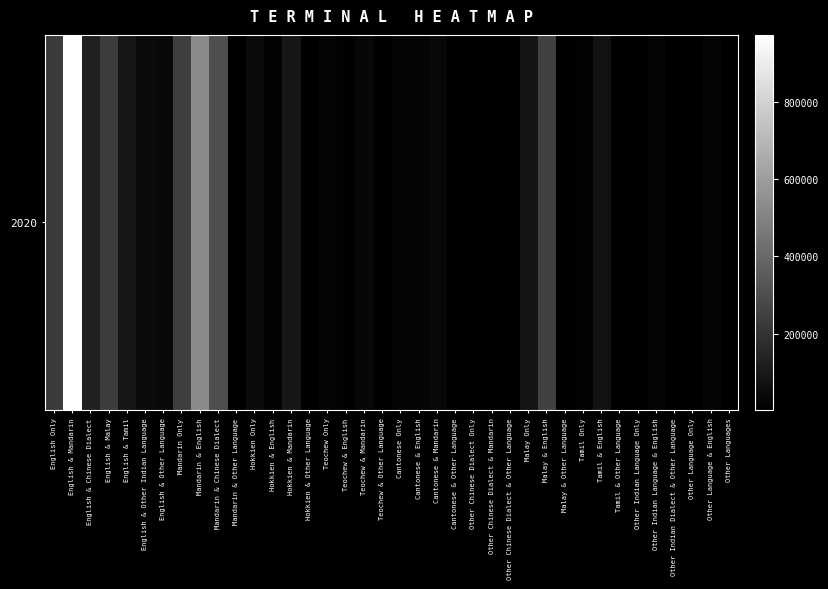

What is the change in value from Cantonese & Other Language to Other Indian Dialect & Other Language?

-300